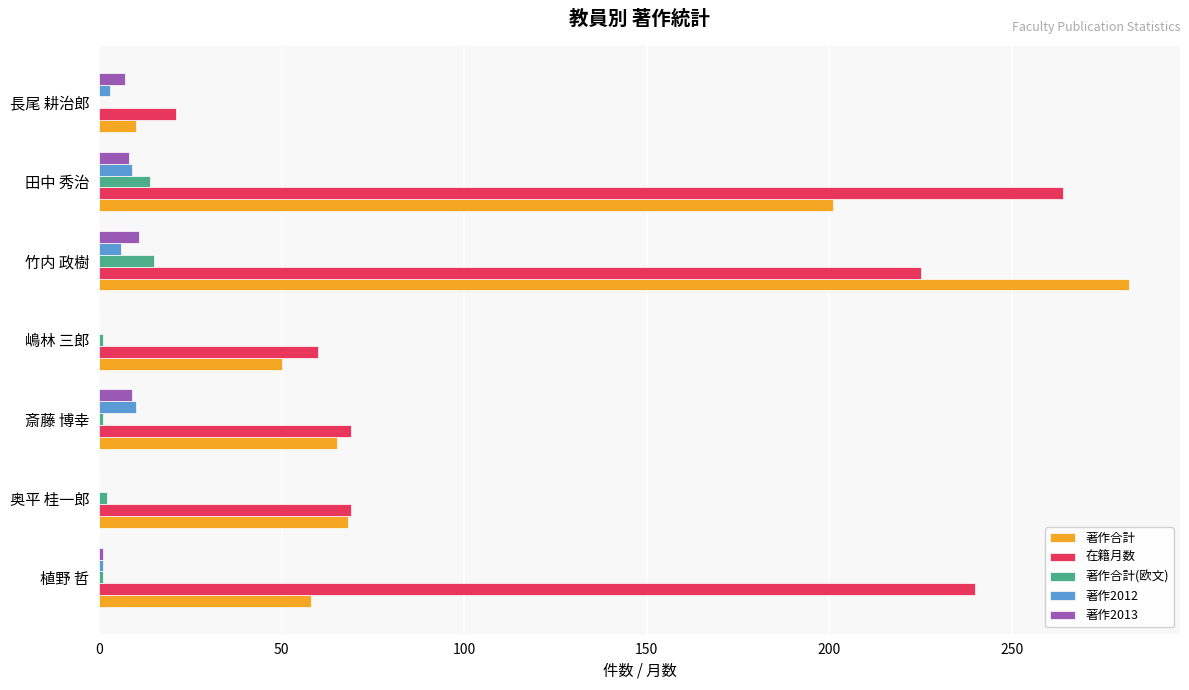

Which category has the highest value in the 在籍月数 series?

田中 秀治